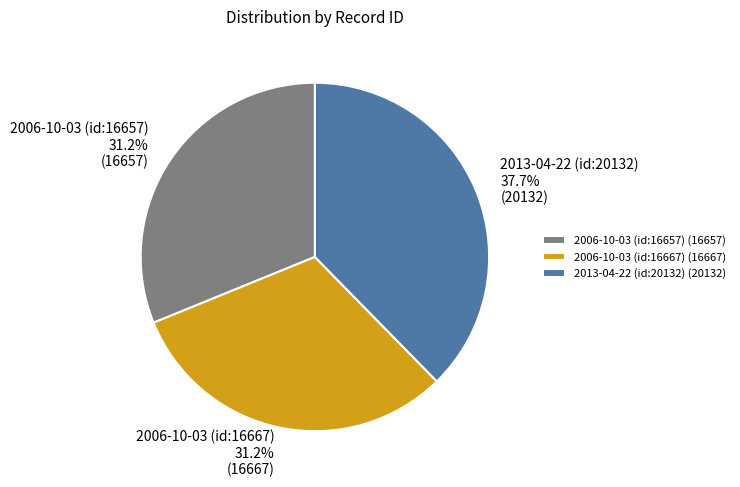

What percentage is NOT represented by 2006-10-03 (id:16657)?

68.8%